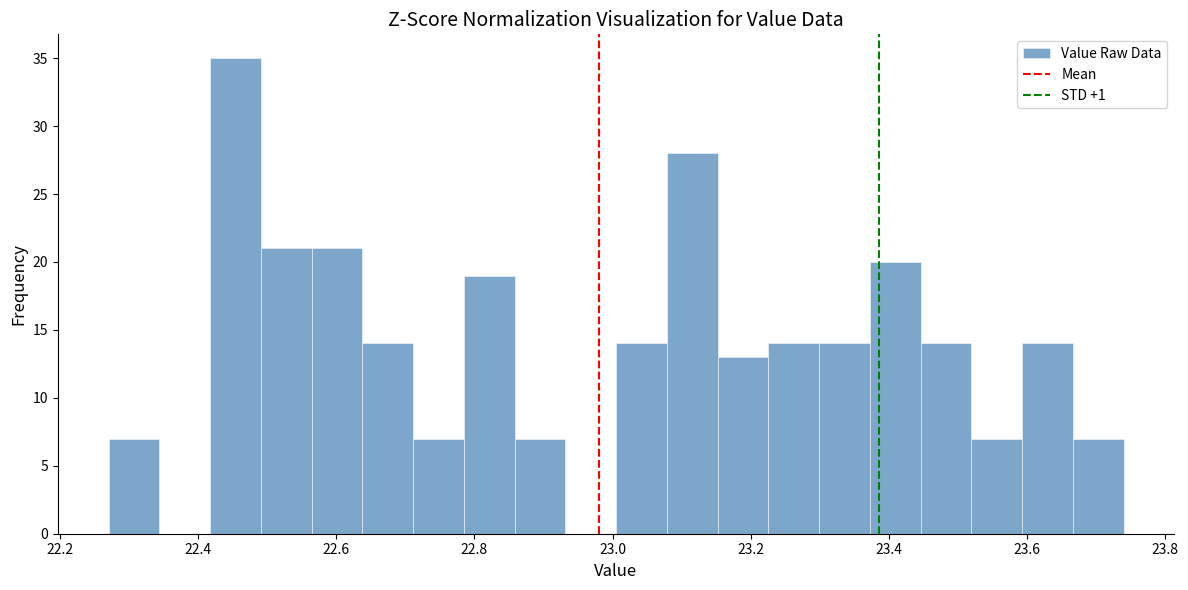

Read against the x-axis, roughly where is the centre of the tallest bar?

22.46